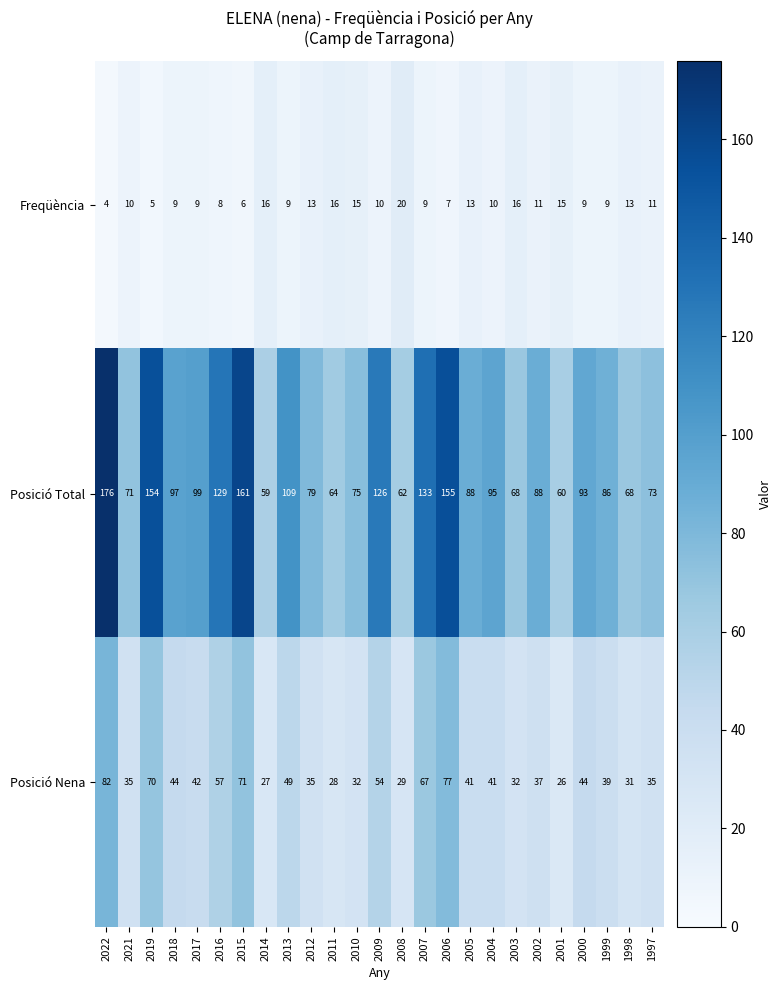

What is the approximate value of Posició Total at 2006?

155